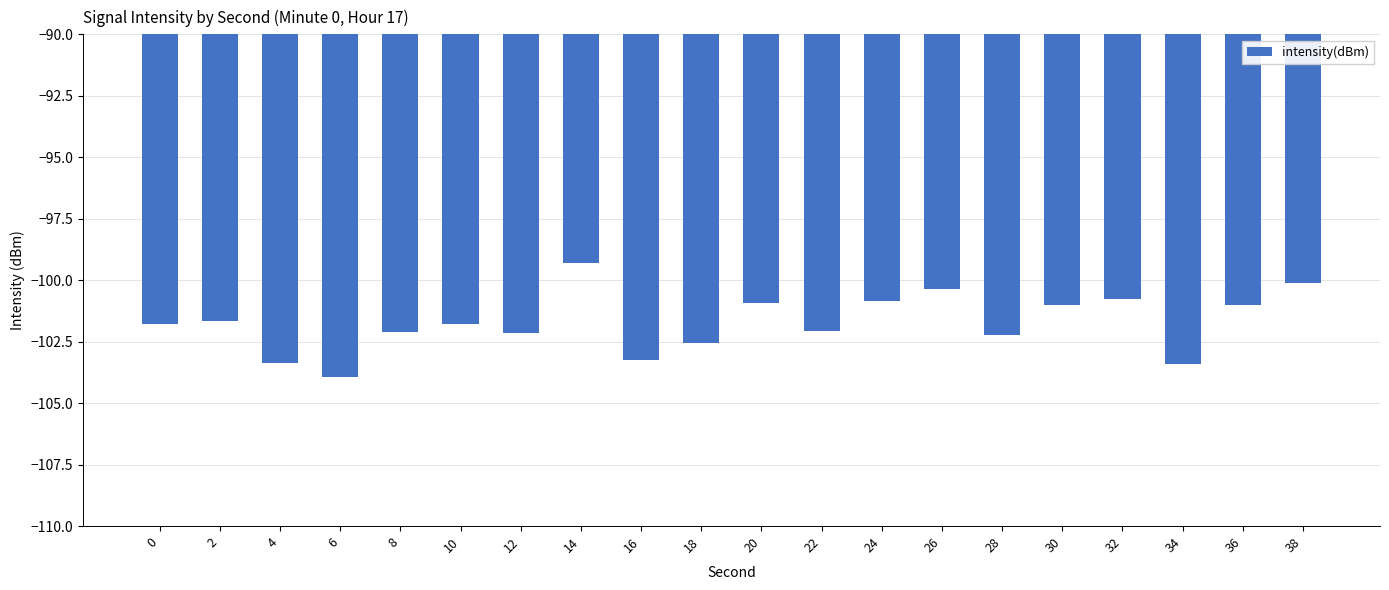

Where does the data first go above -101?

14